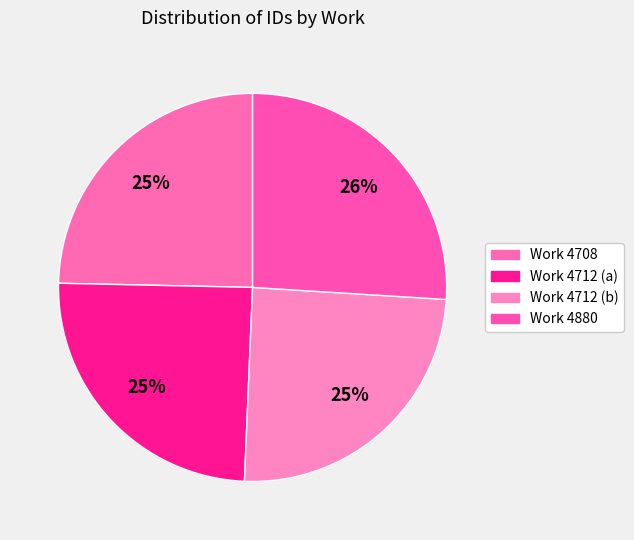

Rank the categories by value from highest to lowest.

Work 4880, Work 4712 (b), Work 4712 (a), Work 4708